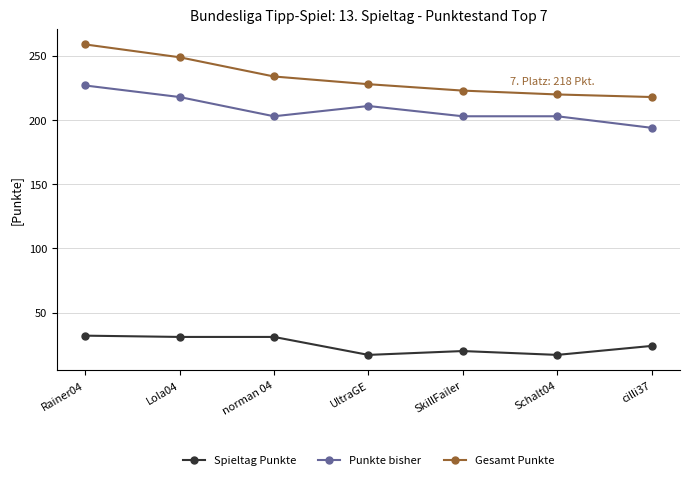

What position from the left is SkillFailer?

5